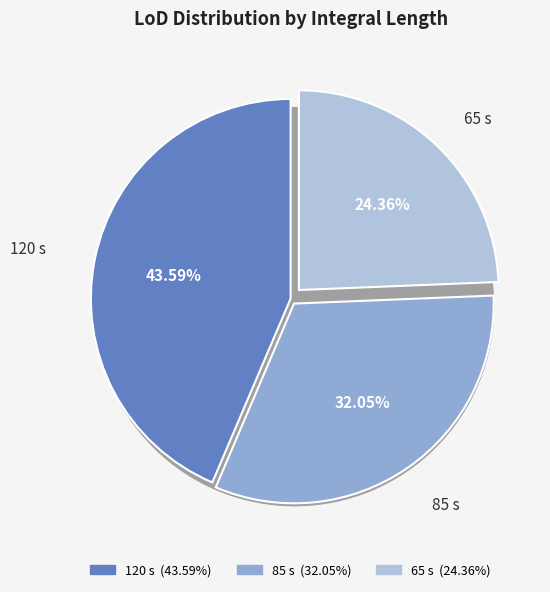

Is there a majority slice in this chart?

No